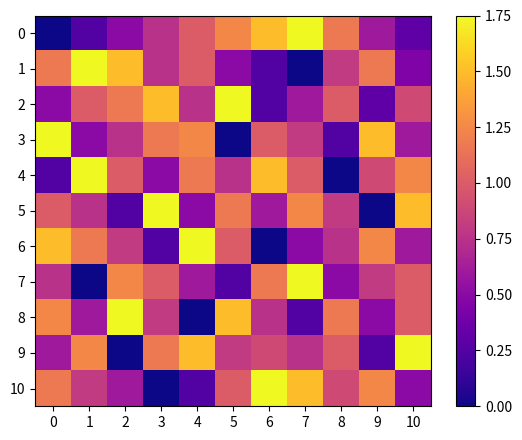

Reading left to right, transcribe all the data shown in this chart.

0: 0=0.0	1=0.2	2=0.5	3=0.8	4=1.0	5=1.2	6=1.5	7=1.8	8=1.2	9=0.6	10=0.3
1: 0=1.2	1=1.8	2=1.5	3=0.8	4=1.0	5=0.5	6=0.2	7=0.0	8=0.8	9=1.2	10=0.5
2: 0=0.5	1=1.0	2=1.2	3=1.5	4=0.8	5=1.8	6=0.2	7=0.6	8=1.0	9=0.3	10=0.9
3: 0=1.8	1=0.5	2=0.8	3=1.2	4=1.2	5=0.0	6=1.0	7=0.8	8=0.2	9=1.5	10=0.6
4: 0=0.2	1=1.8	2=1.0	3=0.5	4=1.2	5=0.8	6=1.5	7=1.0	8=0.0	9=0.9	10=1.2
5: 0=1.0	1=0.8	2=0.2	3=1.8	4=0.5	5=1.2	6=0.6	7=1.2	8=0.8	9=0.0	10=1.5
6: 0=1.5	1=1.2	2=0.8	3=0.2	4=1.8	5=1.0	6=0.0	7=0.5	8=0.8	9=1.2	10=0.6
7: 0=0.8	1=0.0	2=1.2	3=1.0	4=0.6	5=0.2	6=1.2	7=1.8	8=0.5	9=0.8	10=1.0
8: 0=1.2	1=0.6	2=1.8	3=0.8	4=0.0	5=1.5	6=0.8	7=0.2	8=1.2	9=0.5	10=1.0
9: 0=0.6	1=1.2	2=0.0	3=1.2	4=1.5	5=0.8	6=0.9	7=0.8	8=1.0	9=0.2	10=1.8
10: 0=1.2	1=0.8	2=0.6	3=0.0	4=0.2	5=1.0	6=1.8	7=1.5	8=0.9	9=1.2	10=0.5